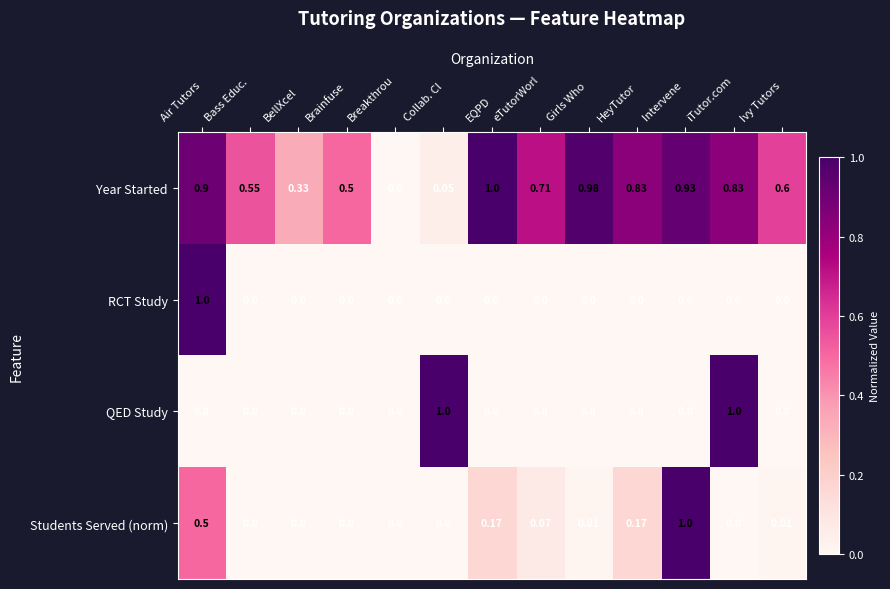

Is the value of RCT Study at Air Tutors greater than the value of QED Study at Ivy Tutors?

Yes